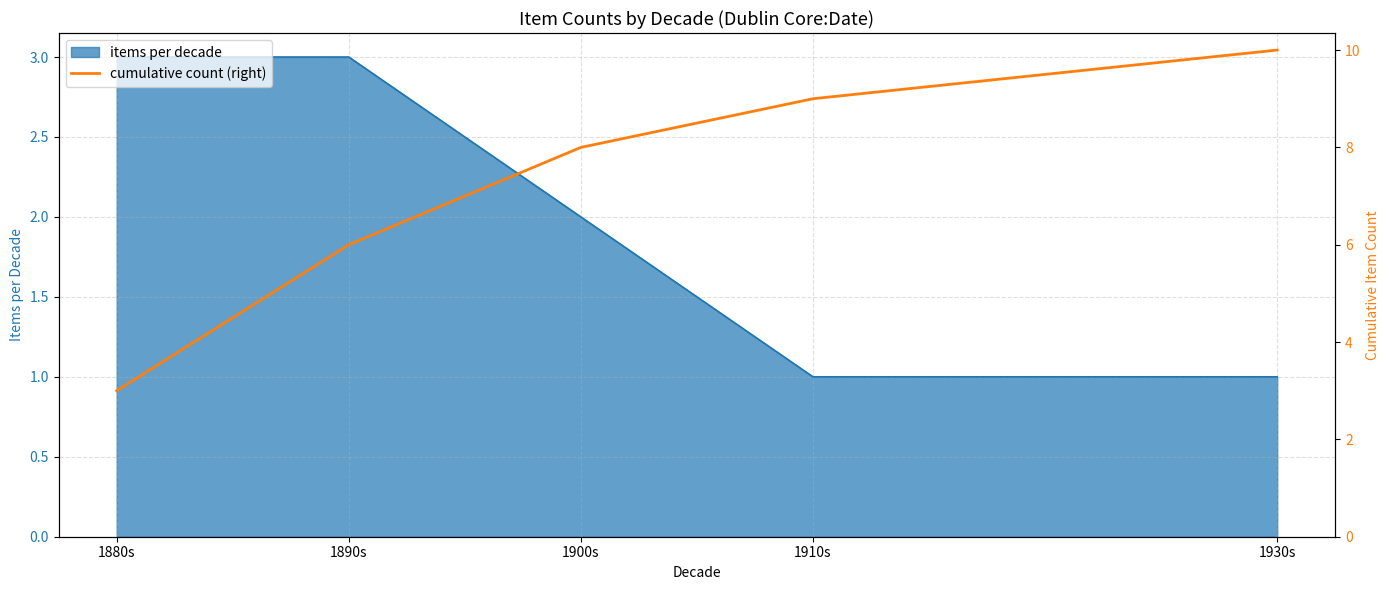

What is the highest value of the items per decade series?

3